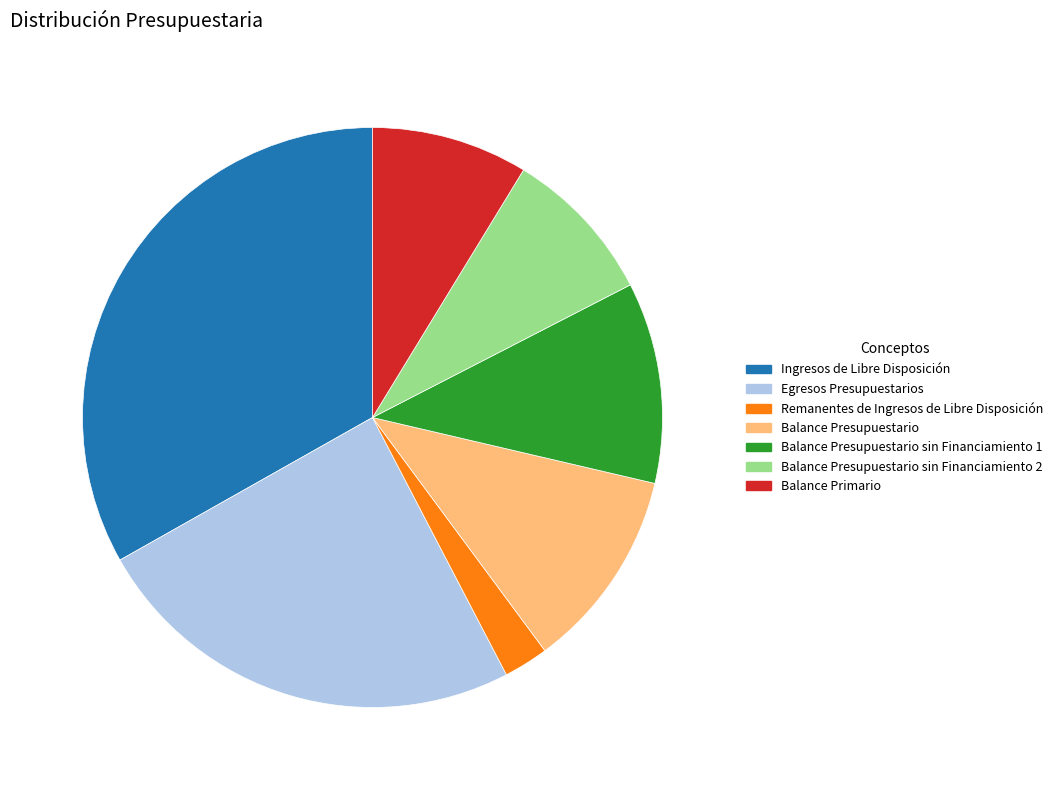

Which has a higher value, Balance Presupuestario sin Financiamiento 1 or Remanentes de Ingresos de Libre Disposición?

Balance Presupuestario sin Financiamiento 1